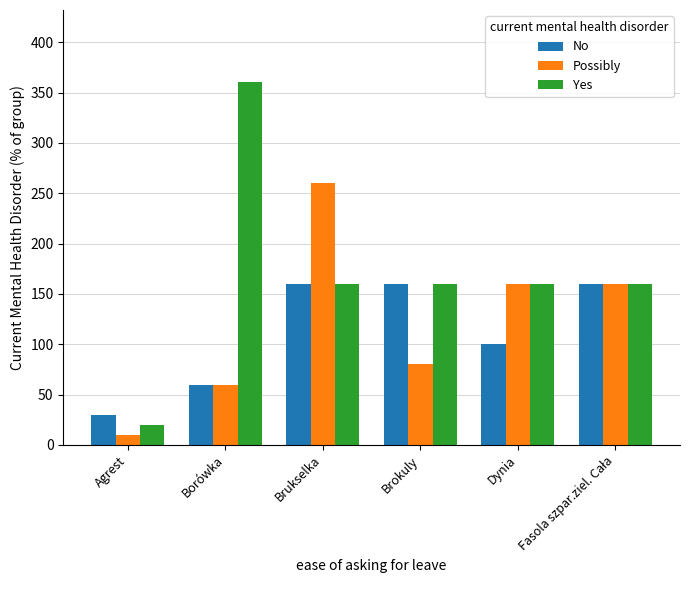

What is the difference between the highest and lowest values at Brokuly?

80